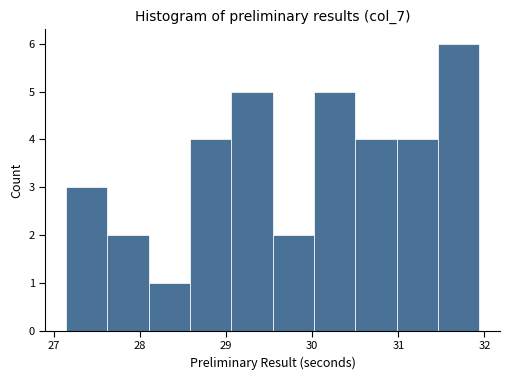

What is the height of the bar covering 30.50 to 30.98 on the x-axis? Neither the bar edges nor the heights are printed on the chart, so give them approximately, as read against the axes.

4